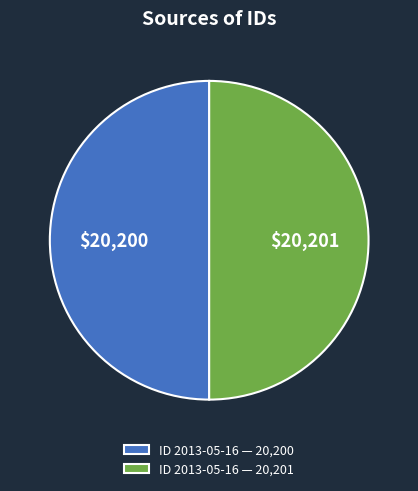

What is the ratio of the value at ID 2013-05-16 — 20,201 to the value at ID 2013-05-16 — 20,200?

1.0